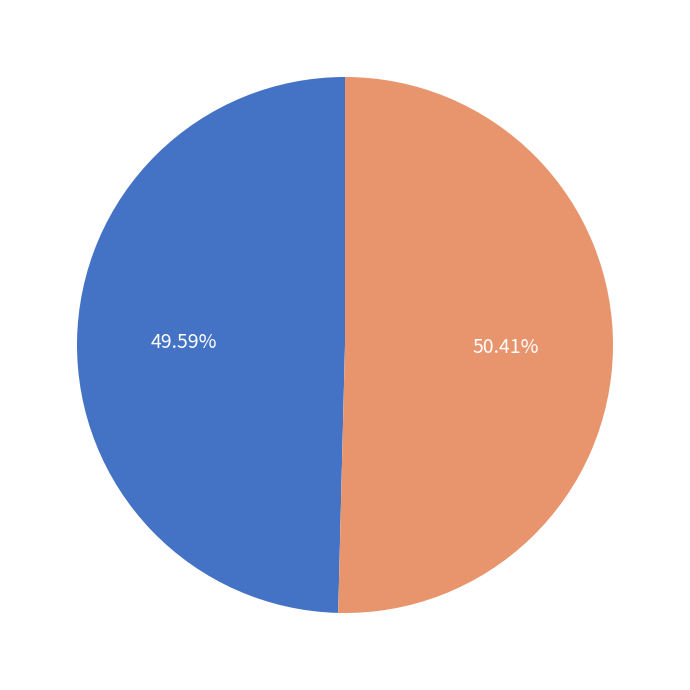

To the nearest percent, what portion does Beloš Adam represent?

50%